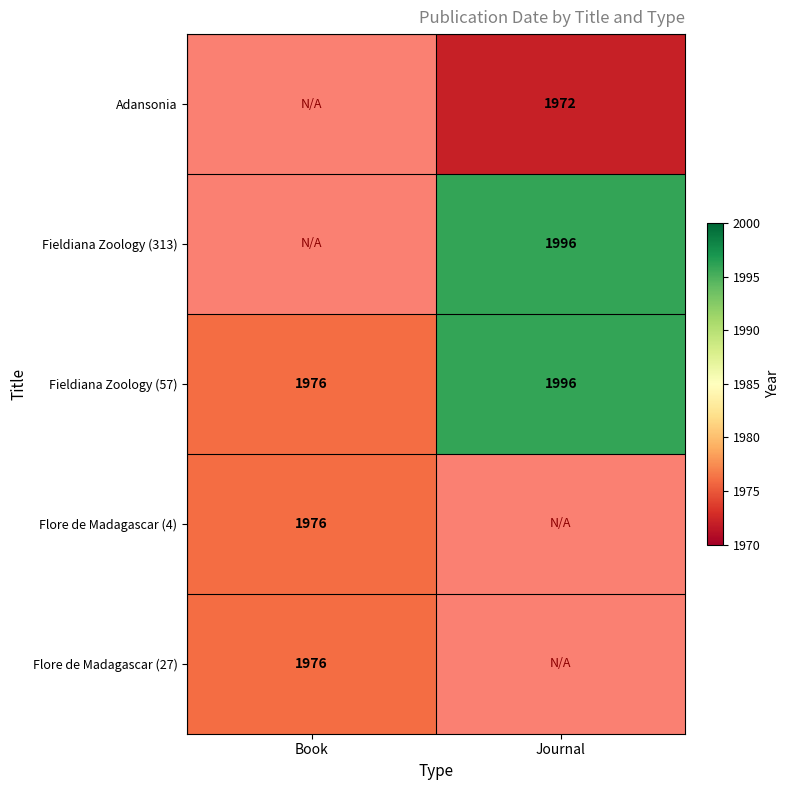

What is the minimum value for Fieldiana Zoology (57)?

1976